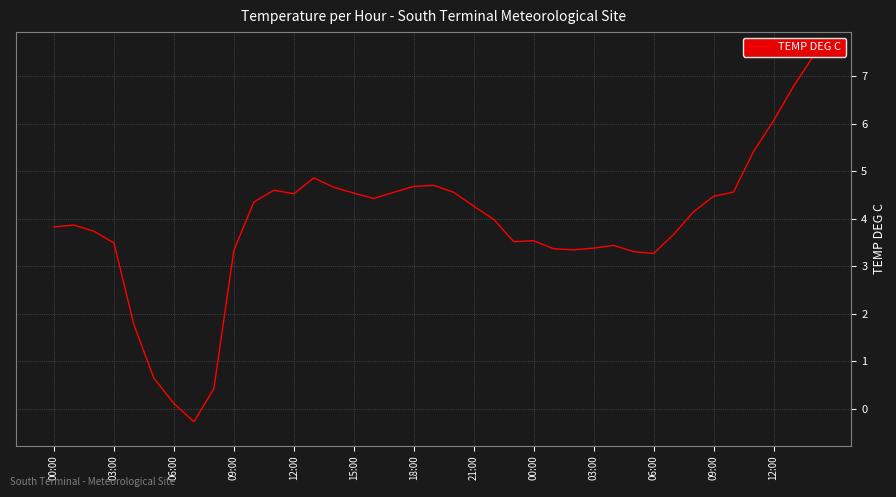

True or false: the data shows 3.5 at 23.

True